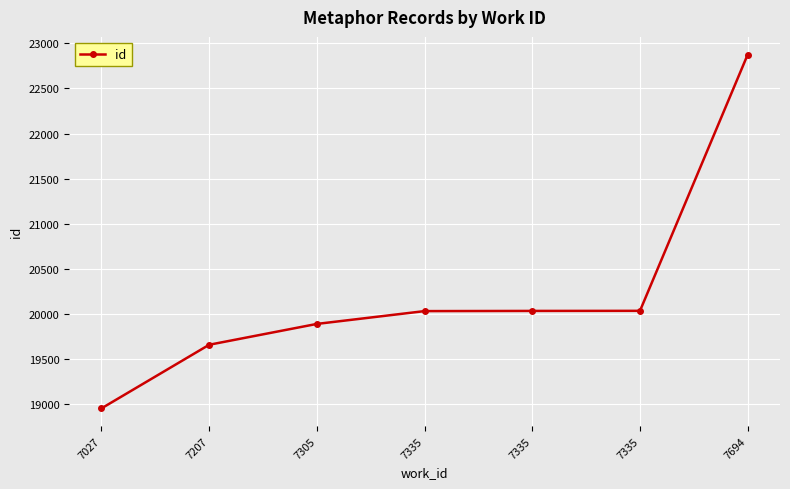

Rank the categories by value from lowest to highest.

7027, 7207, 7305, 7335, 7335, 7335, 7694